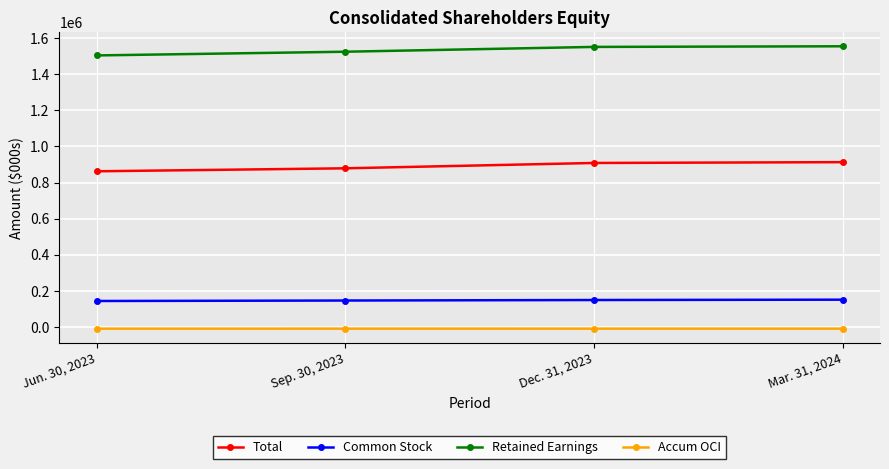

True or false: Common Stock and Total intersect in this chart.

False